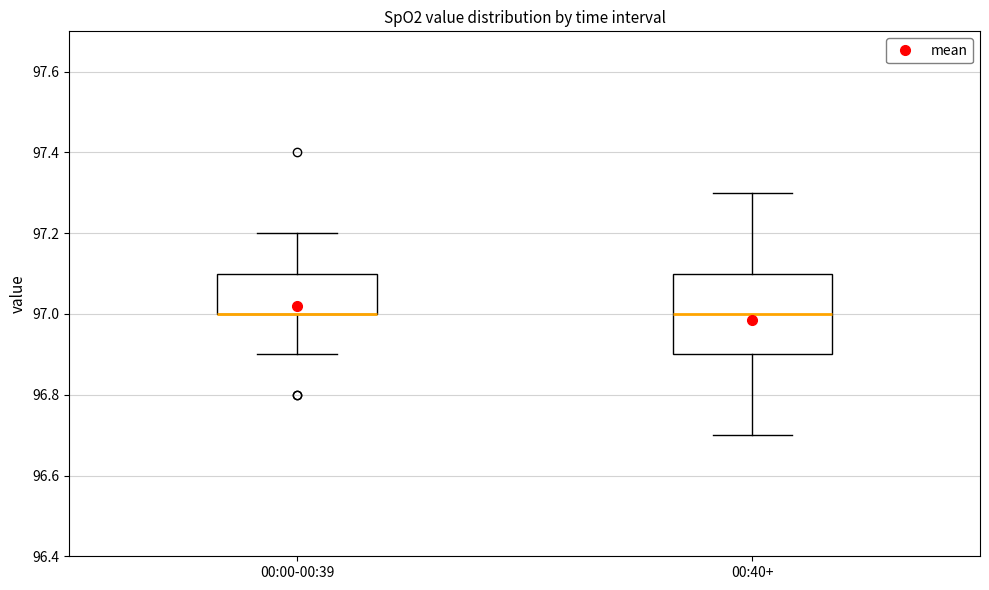

Reading left to right, transcribe this box plot: for each box, give where its median line is, the range the box spans, and where its two whiskers end, as read against the y-axis. The values are not printed on the chart, so give them approximately, as read against the axis.

00:00-00:39: median 97.0 (drawn on the box's lower edge), box 97.0 to 97.1, whiskers 96.9 to 97.2
00:40+: median 97.0, box 96.9 to 97.1, whiskers 96.7 to 97.3